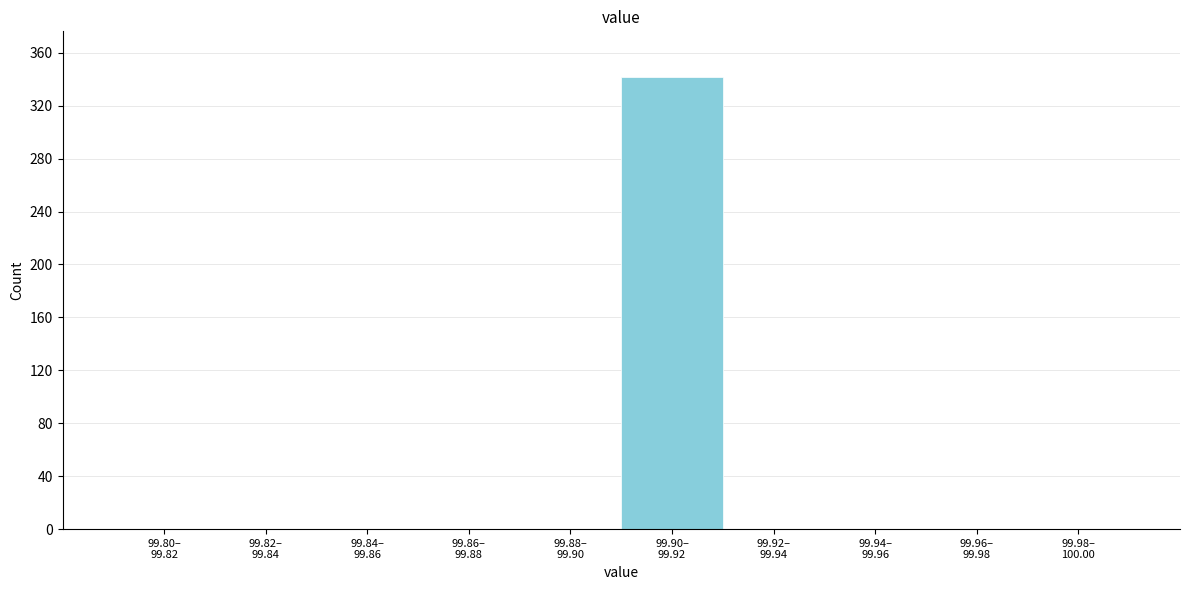

What is the greatest value displayed?

342